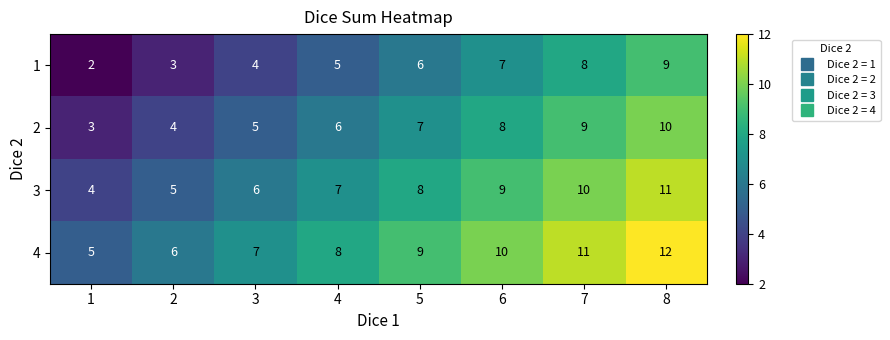

Is it true that 4 equals 5 at 4?

False